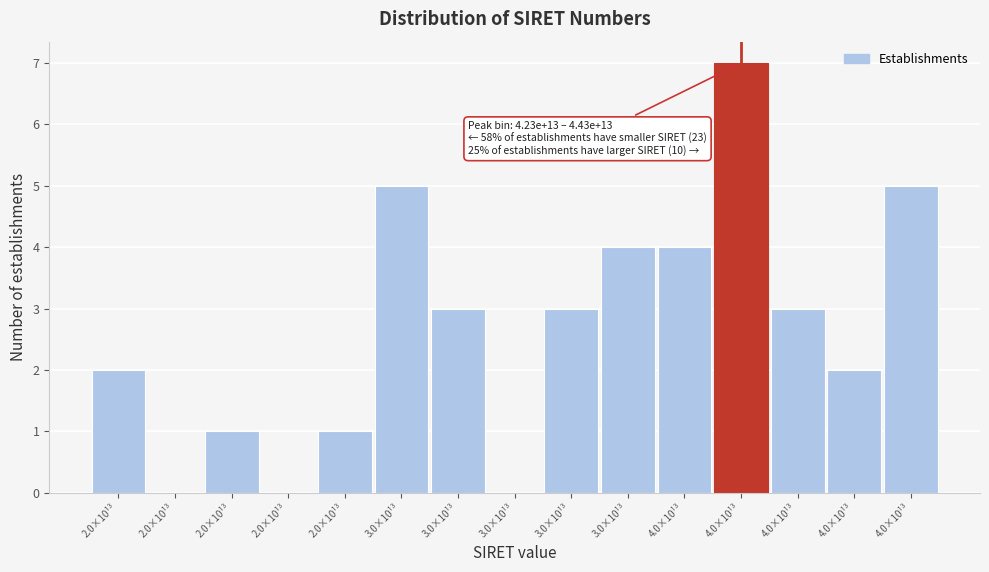

How many series are shown in this chart?

1